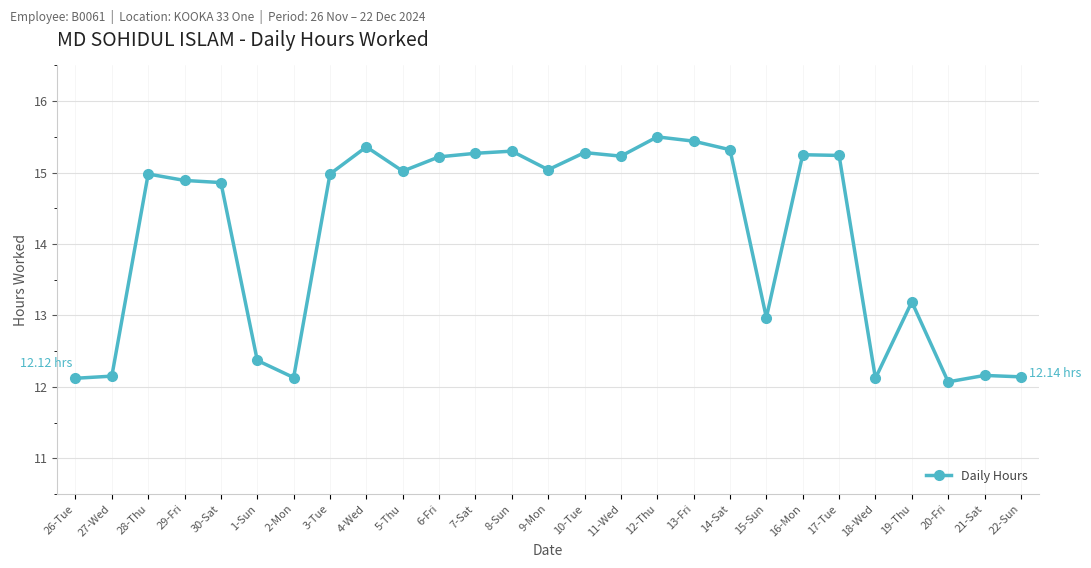

The value at 18-Wed is 7.6. True or false?

False